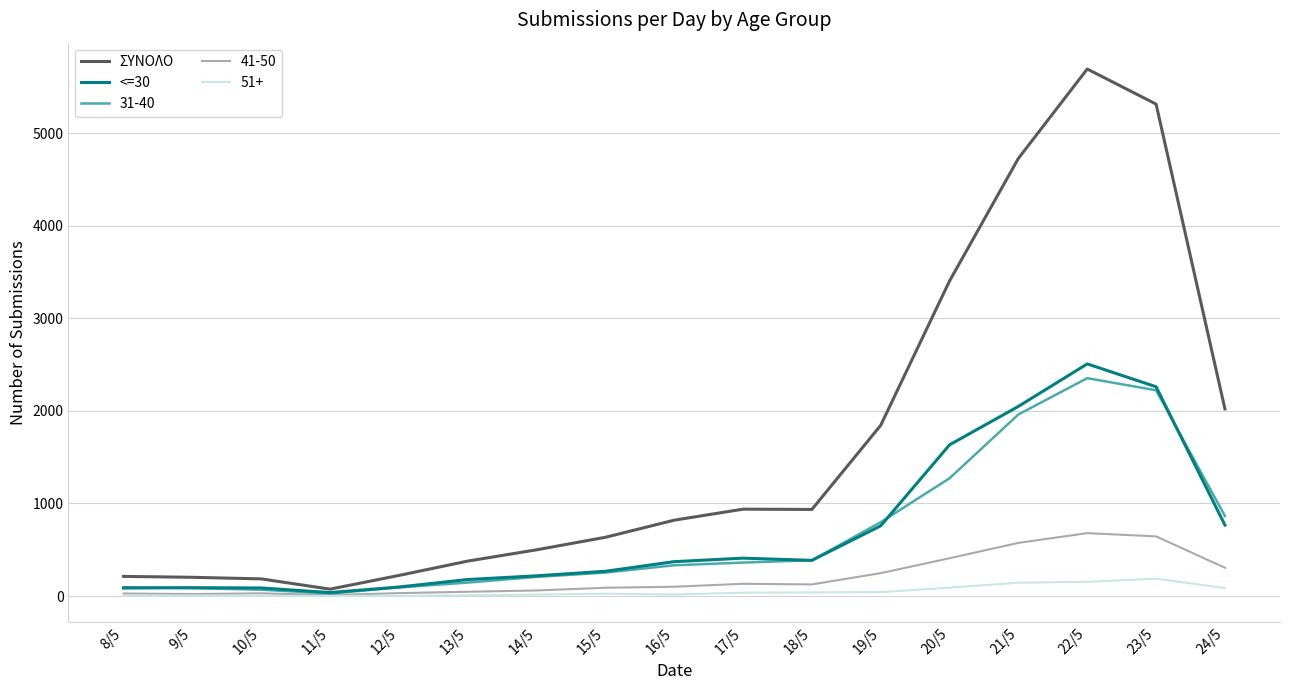

The value of 31-40 at 16/5 is 332. True or false?

True